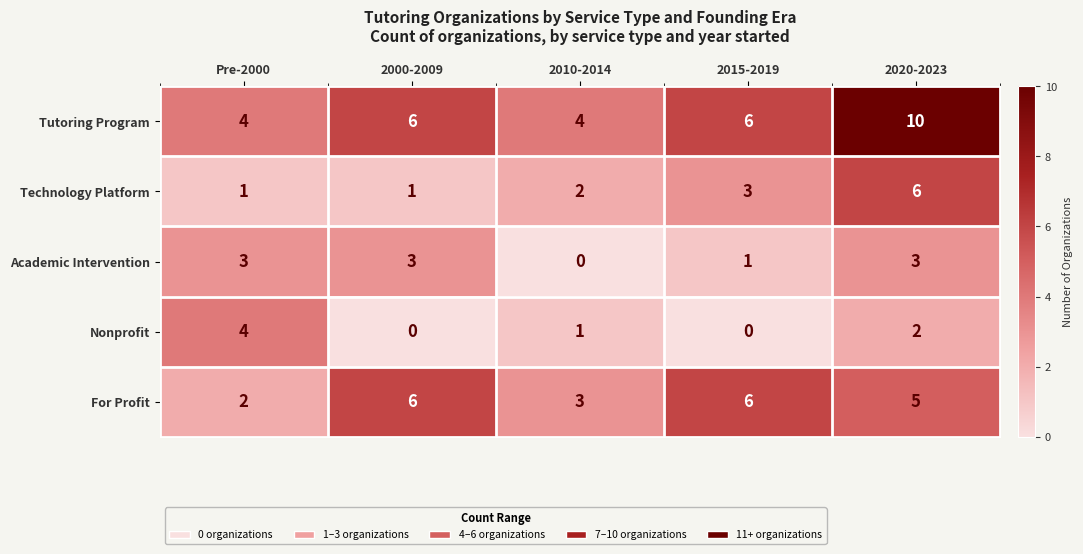

What is the difference between the highest and lowest values at Pre-2000?

3